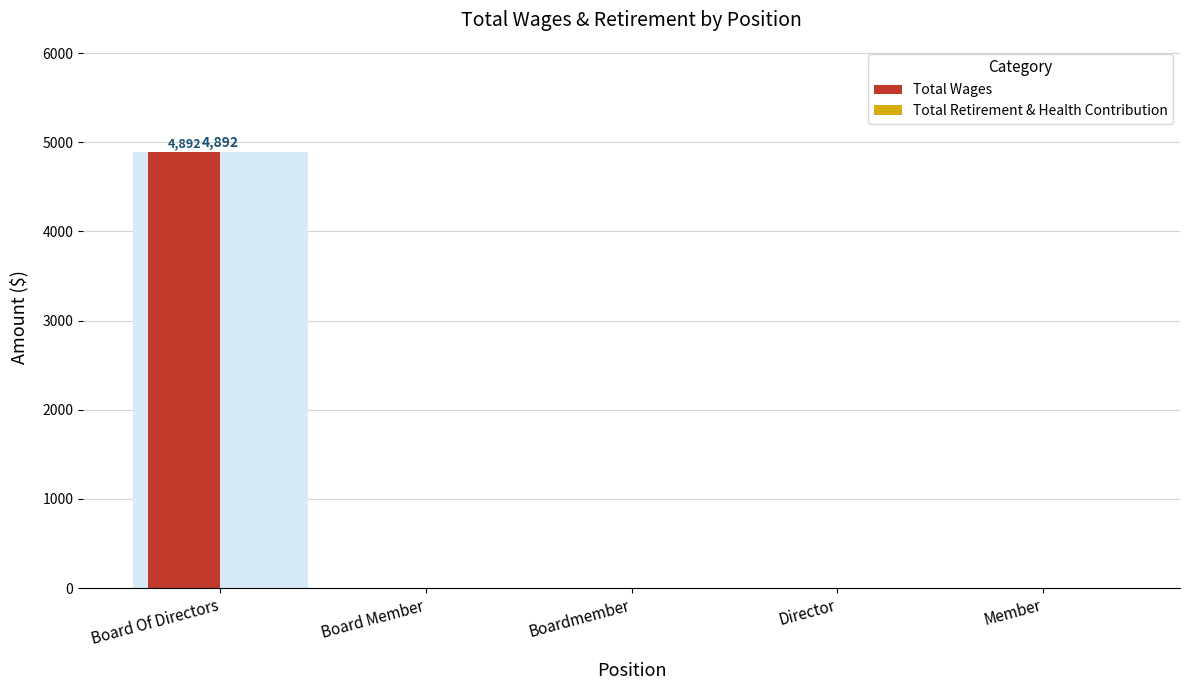

How many data points in Total Wages are above 0?

1